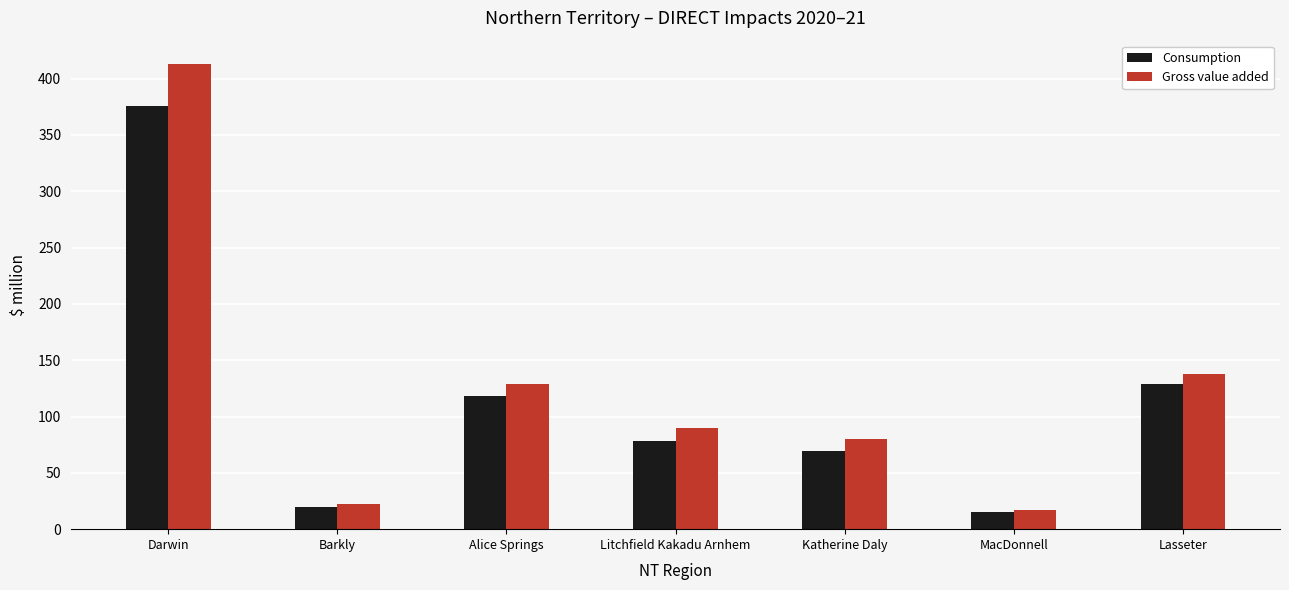

What is the value of the Gross value added bar at the 3rd from the left?

128.5